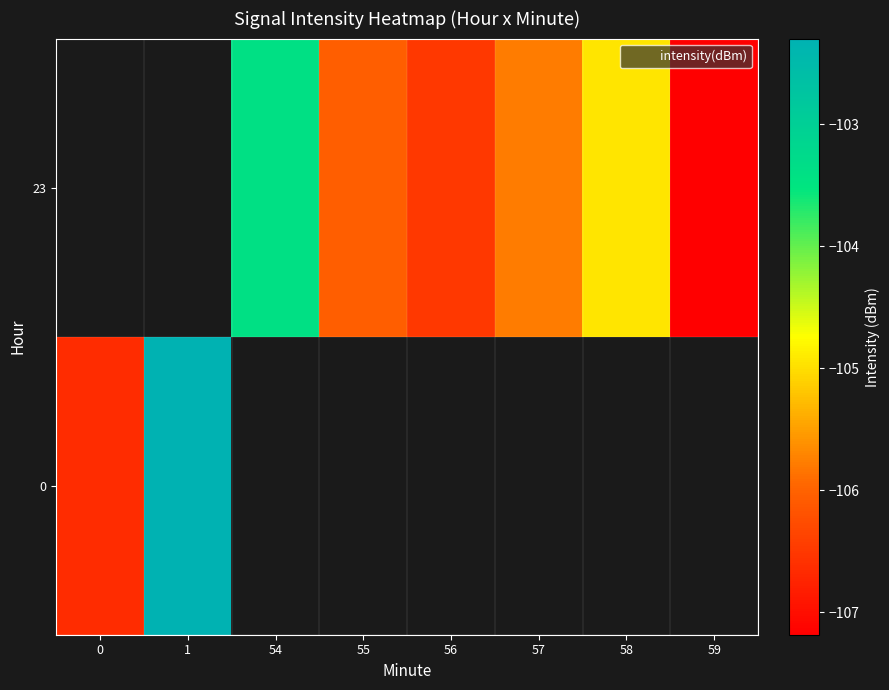

Count the number of data series in this chart.

2